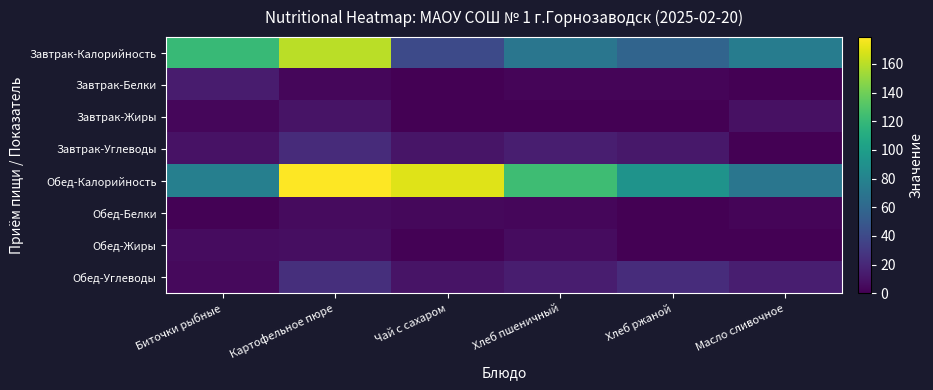

How many series are shown in this chart?

8